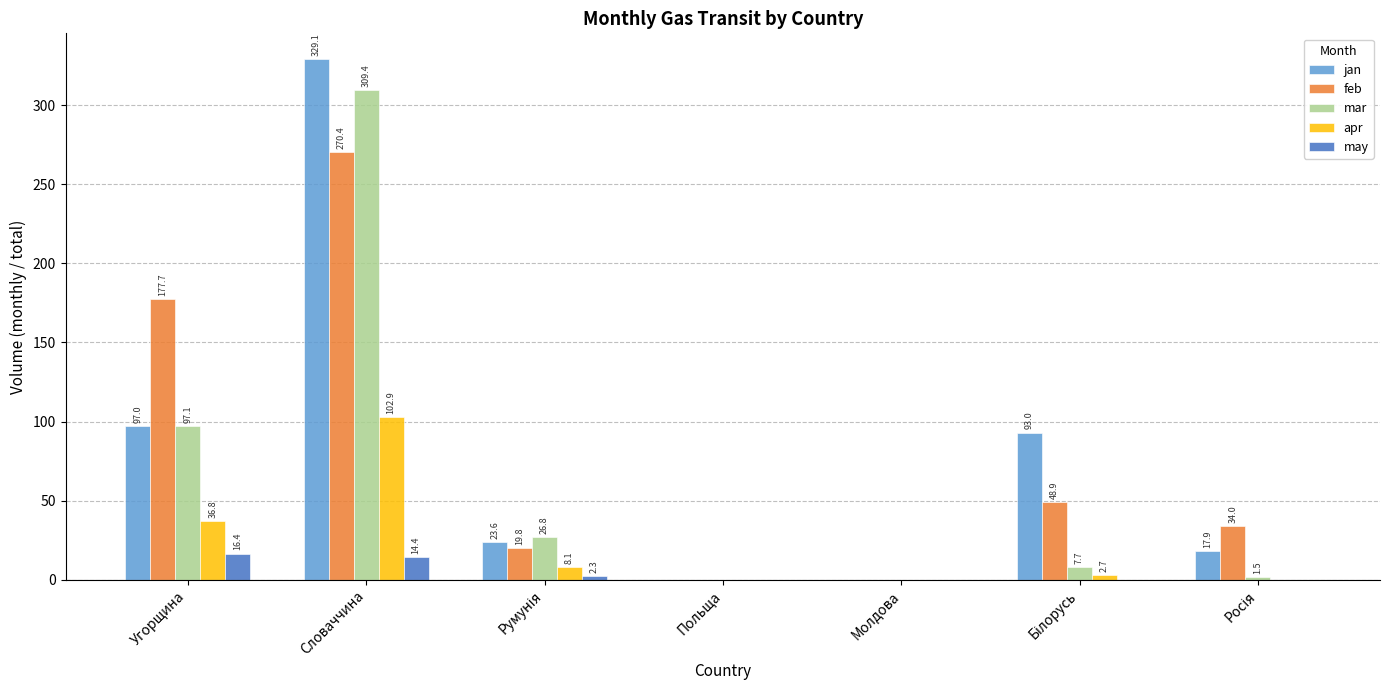

How many positive values does the mar series have?

5